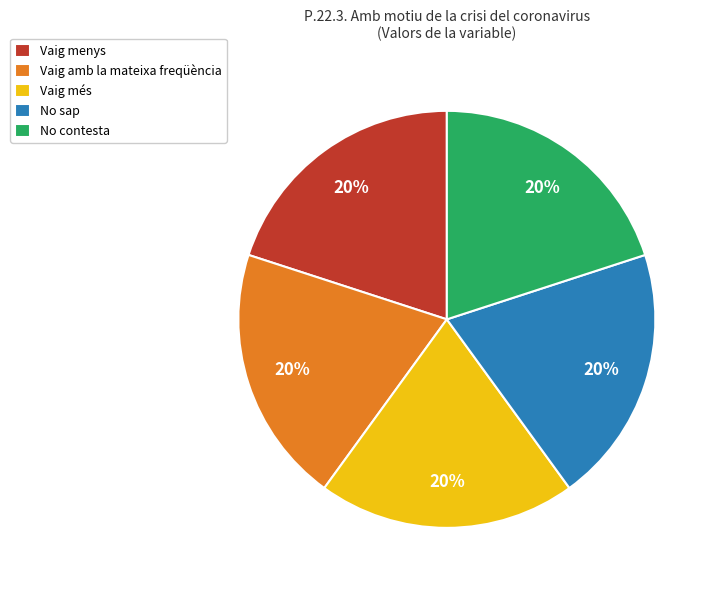

To the nearest percent, what is the combined percentage of No sap and Vaig menys?

40%